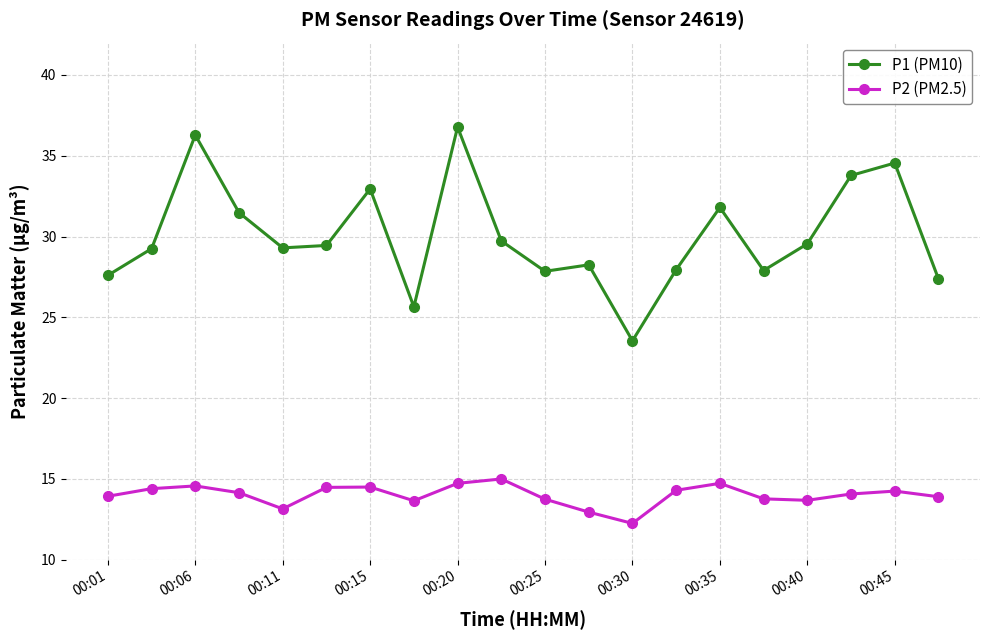

What is the sum of all P2 (PM2.5) values?

280.2